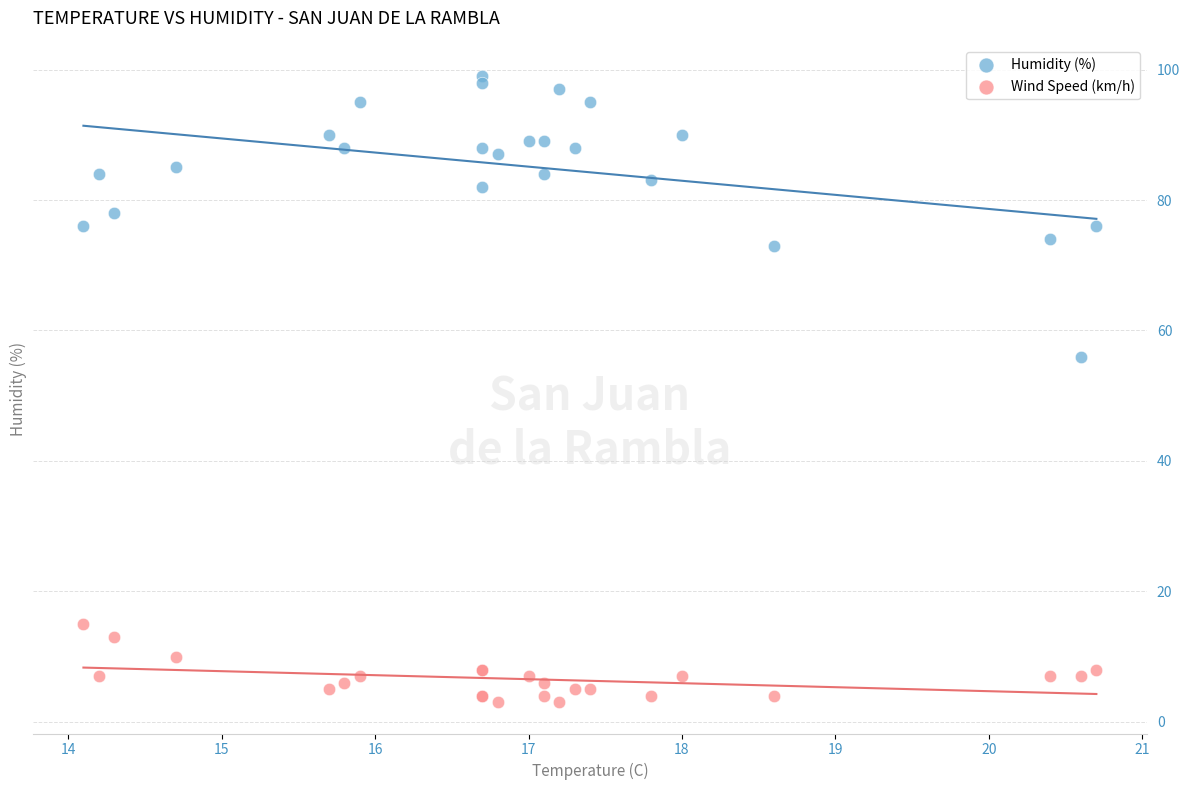

Which series has the largest Y range (max minus min)?

Humidity (%)